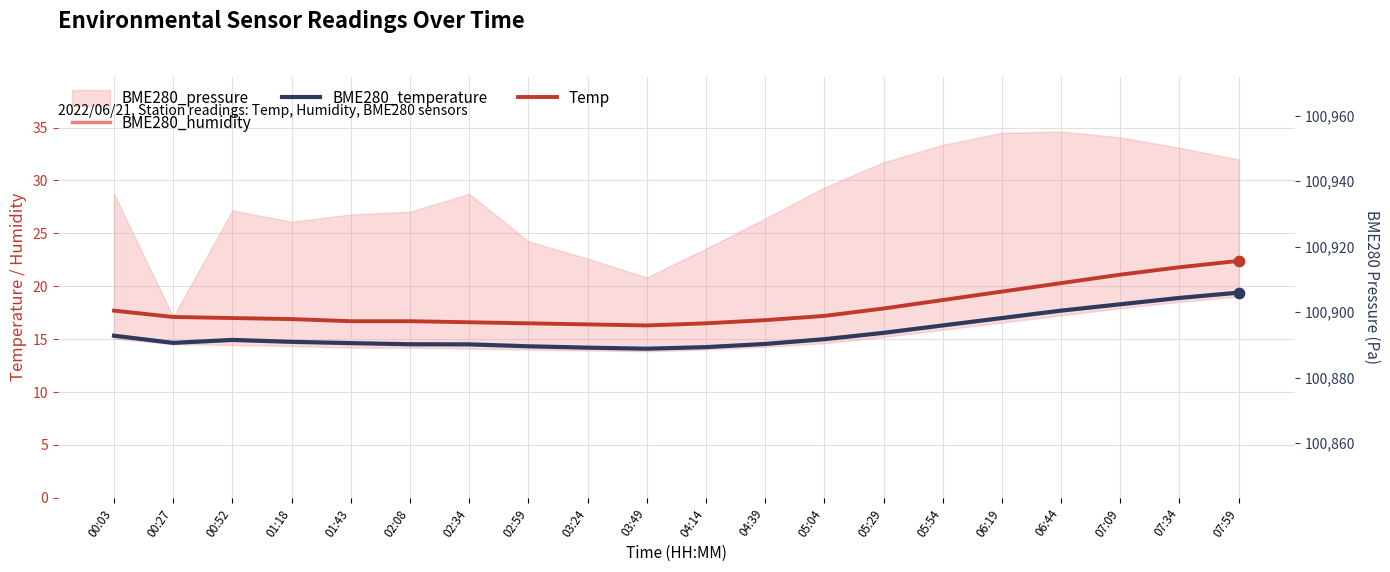

At which category is the sum across all series the highest?

07:59